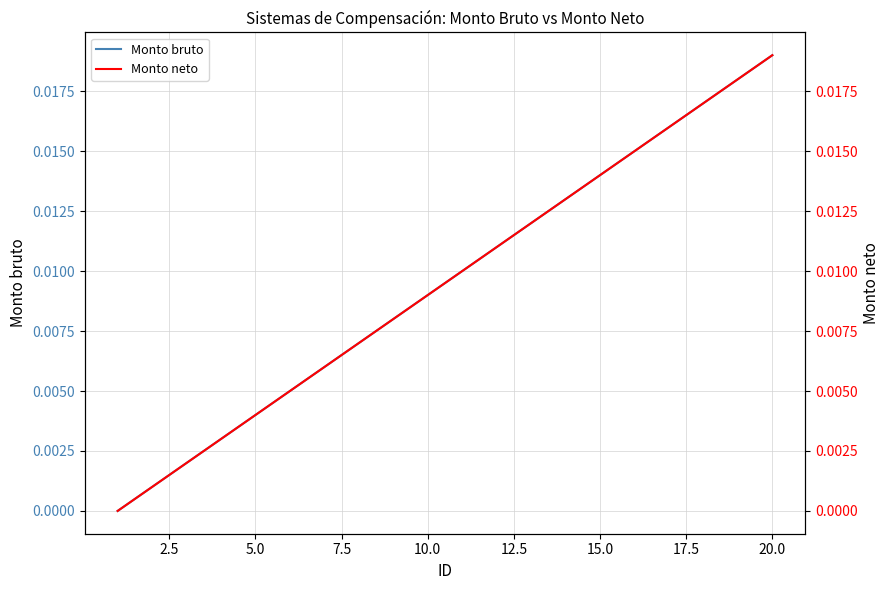

The value of Monto neto at 7.5 is 0.0. True or false?

True